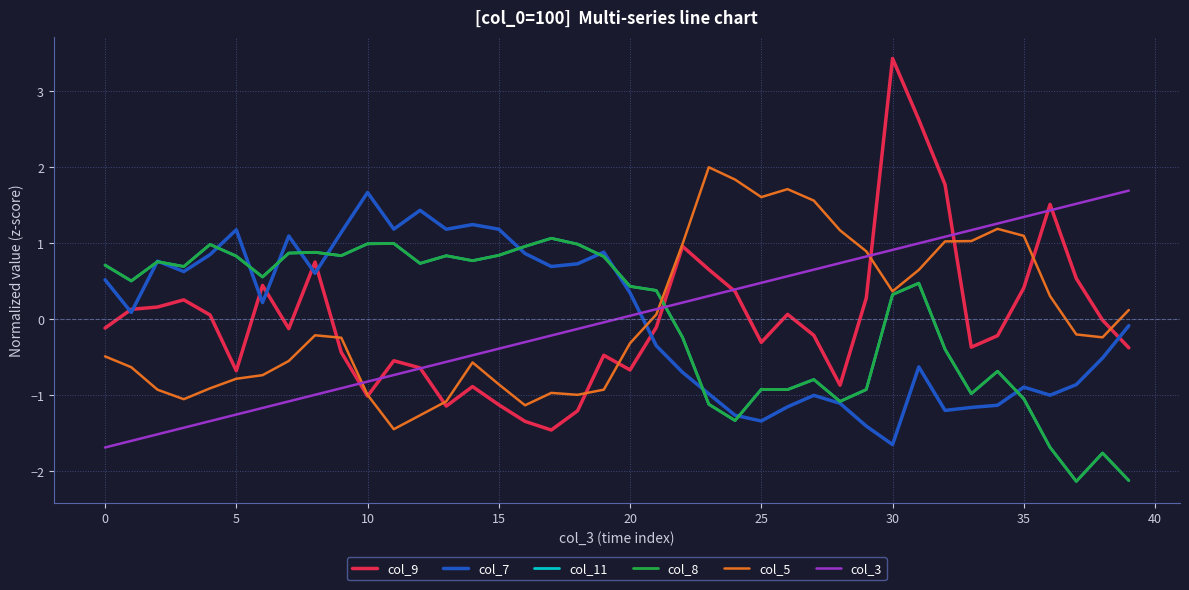

Does the chart have visible grid lines?

Yes